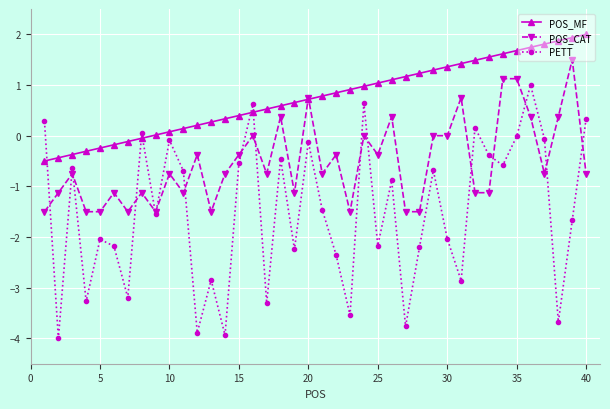

Which series has the widest spread of values?

PETT